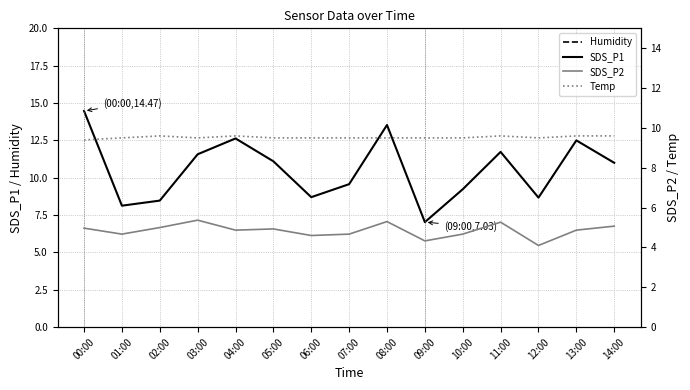

Which series has the largest range (max minus min)?

SDS_P1